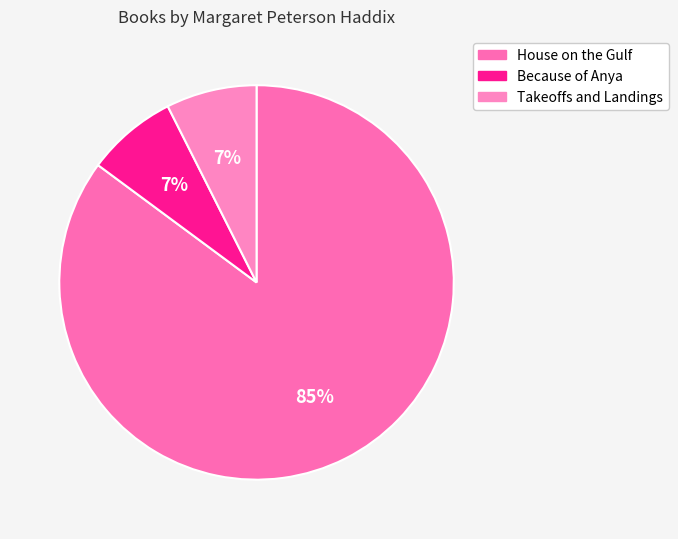

What is the change in value from House on the Gulf to Takeoffs and Landings?

-16927504